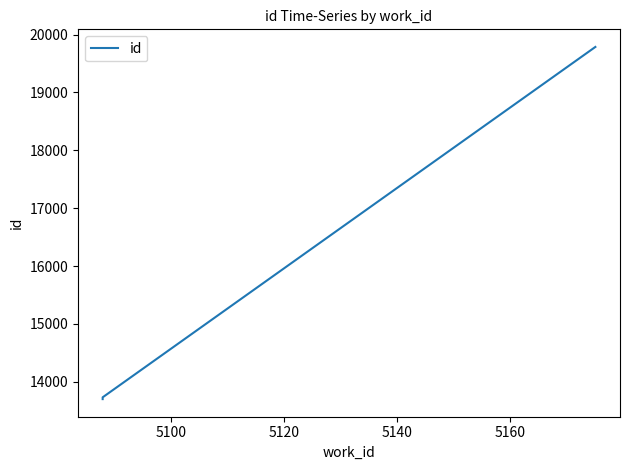

What is the smallest value displayed?

13700